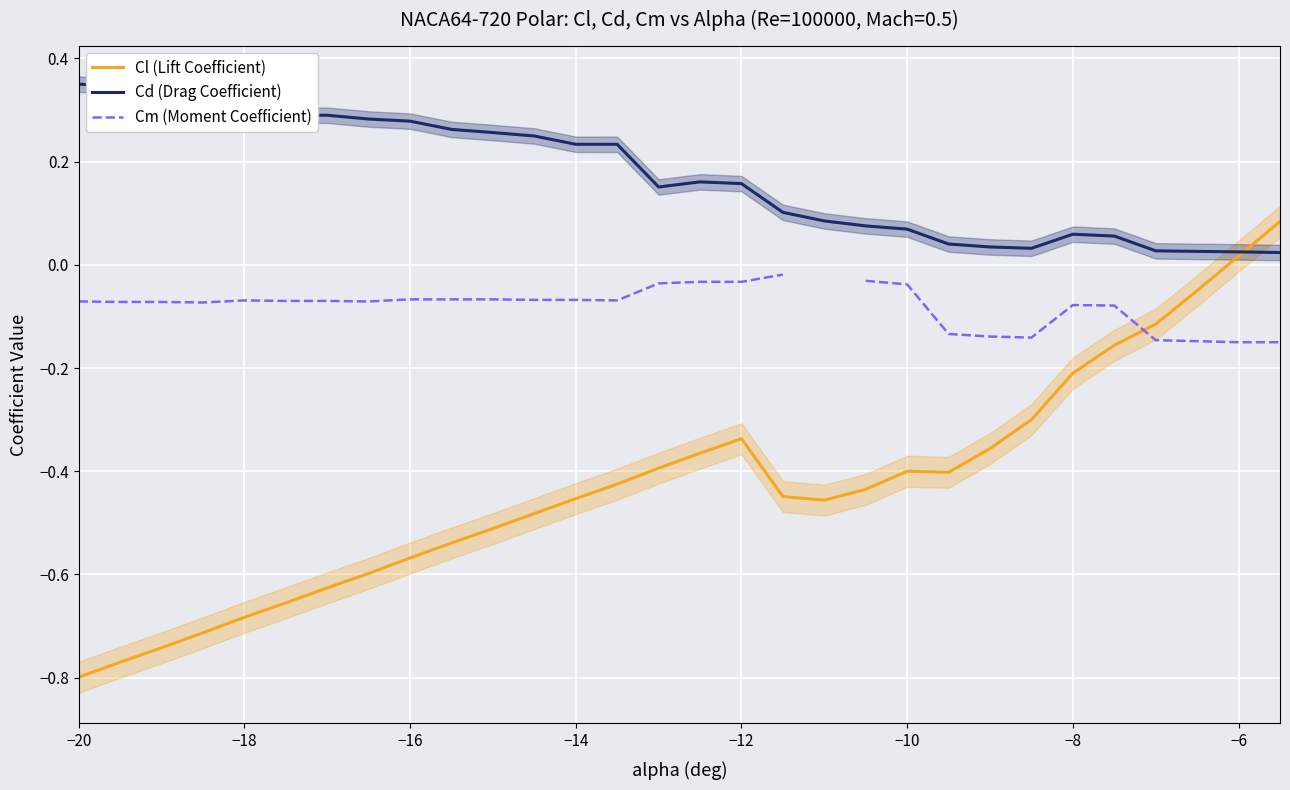

What is the smallest value displayed?

-0.8